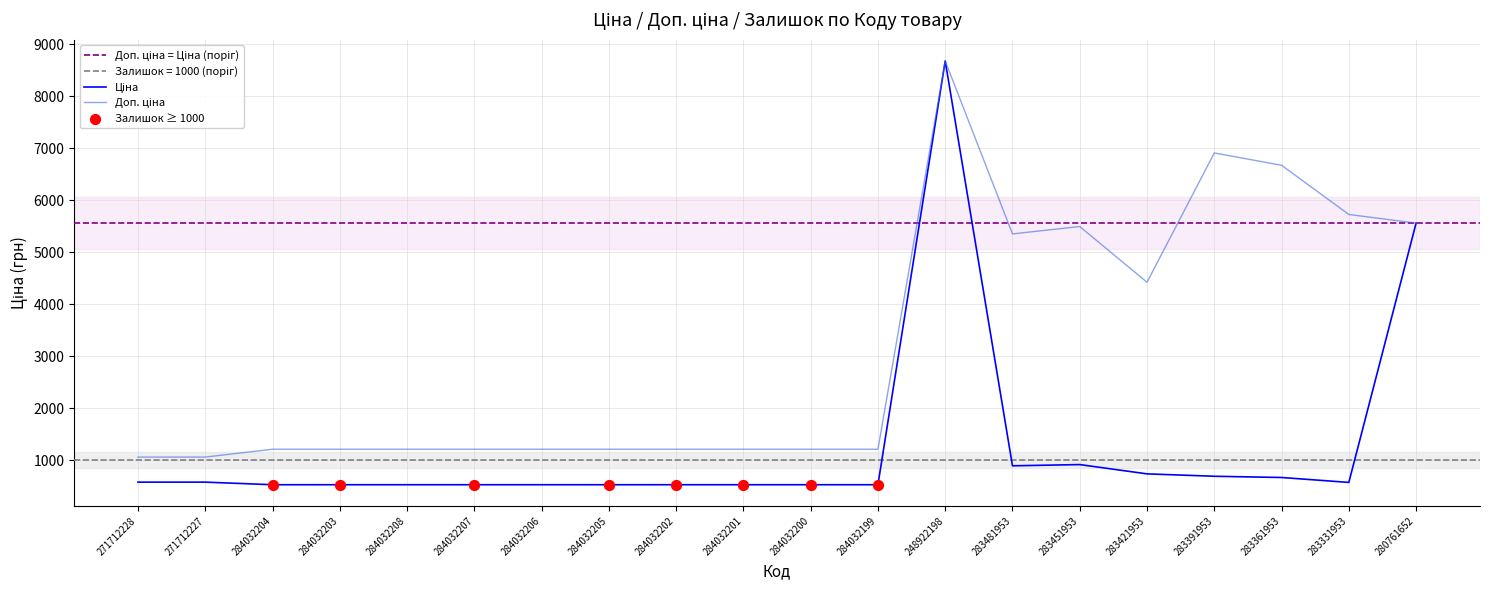

Is the value of Доп. ціна at 271712227 greater than the value of Ціна at 284032201?

Yes